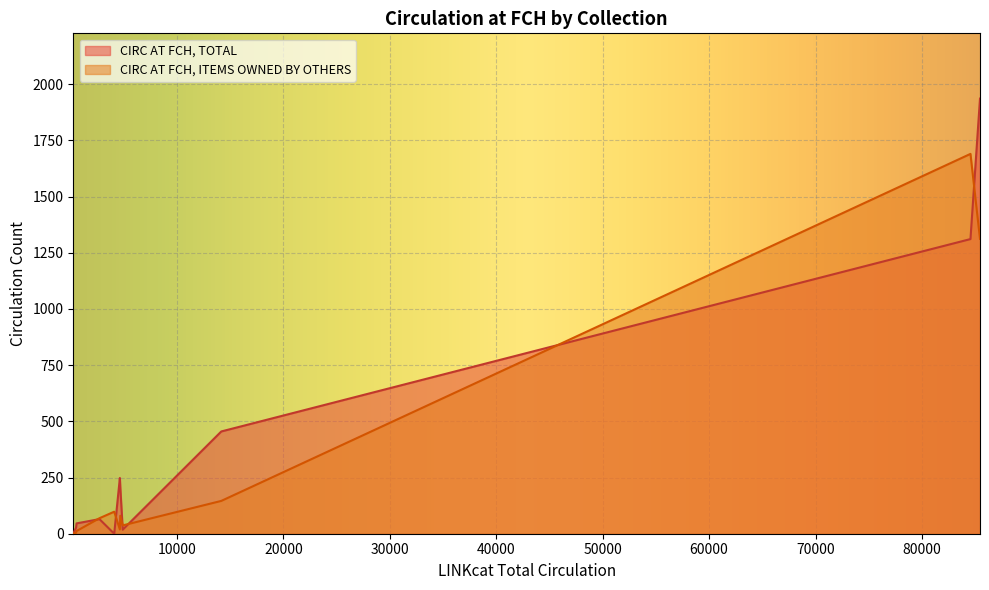

What is the greatest value displayed?

1936